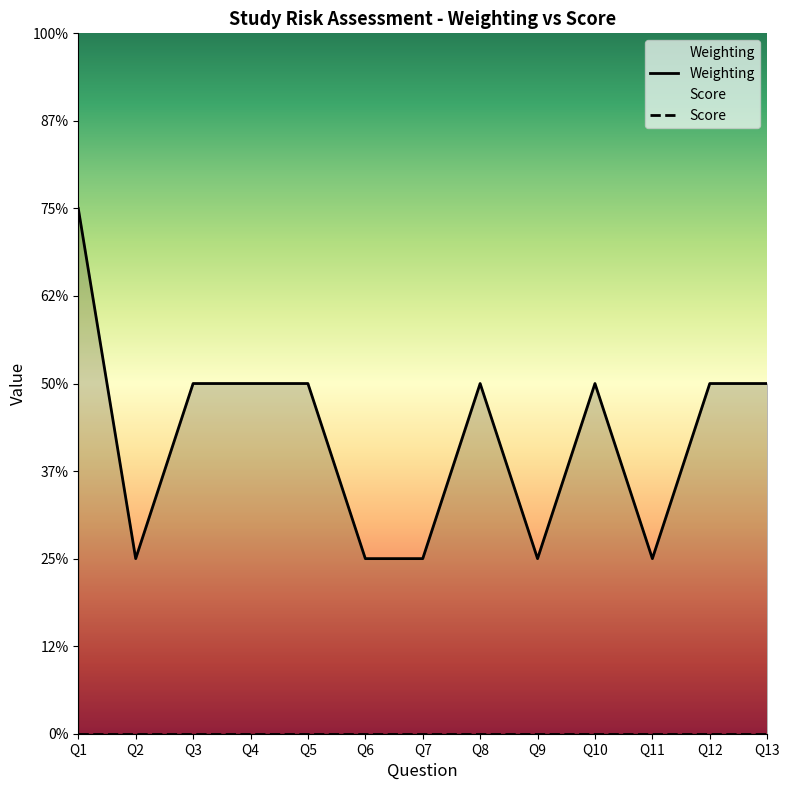

List the labels in order of value, largest first.

Q1, Q3, Q4, Q5, Q8, Q10, Q12, Q13, Q2, Q6, Q7, Q9, Q11